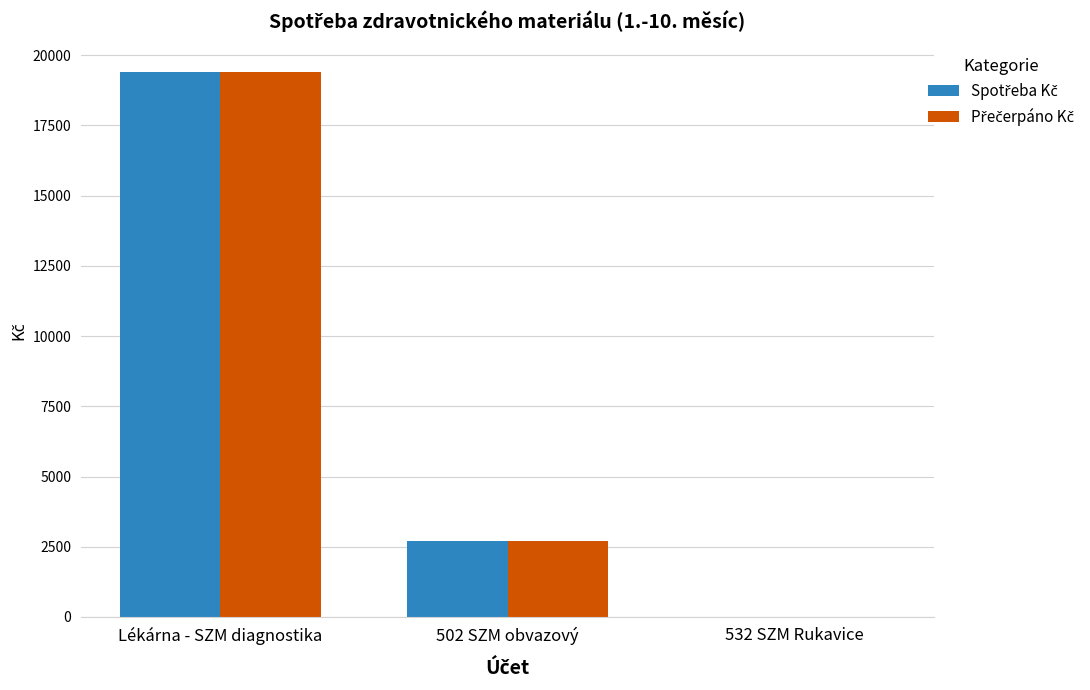

At which category is the sum across all series the highest?

Lékárna - SZM diagnostika